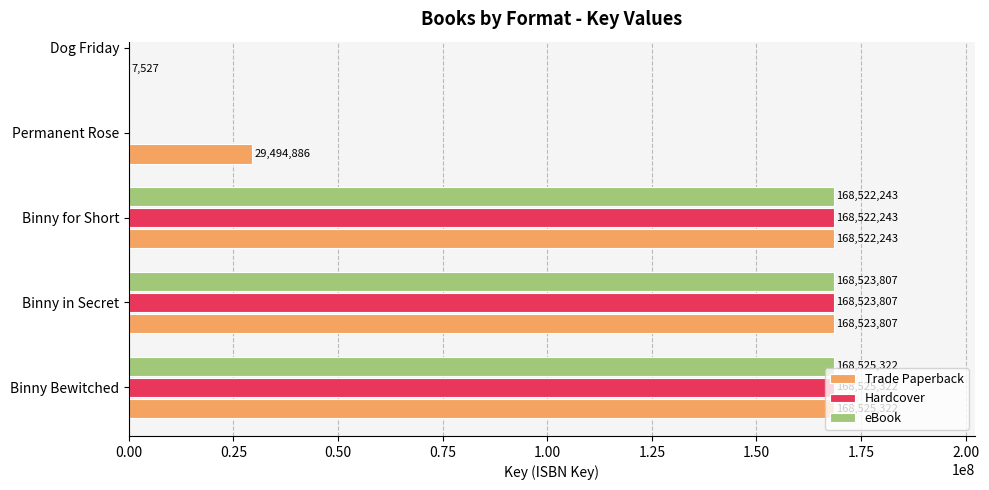

What is the average value of the Trade Paperback series?

107014757